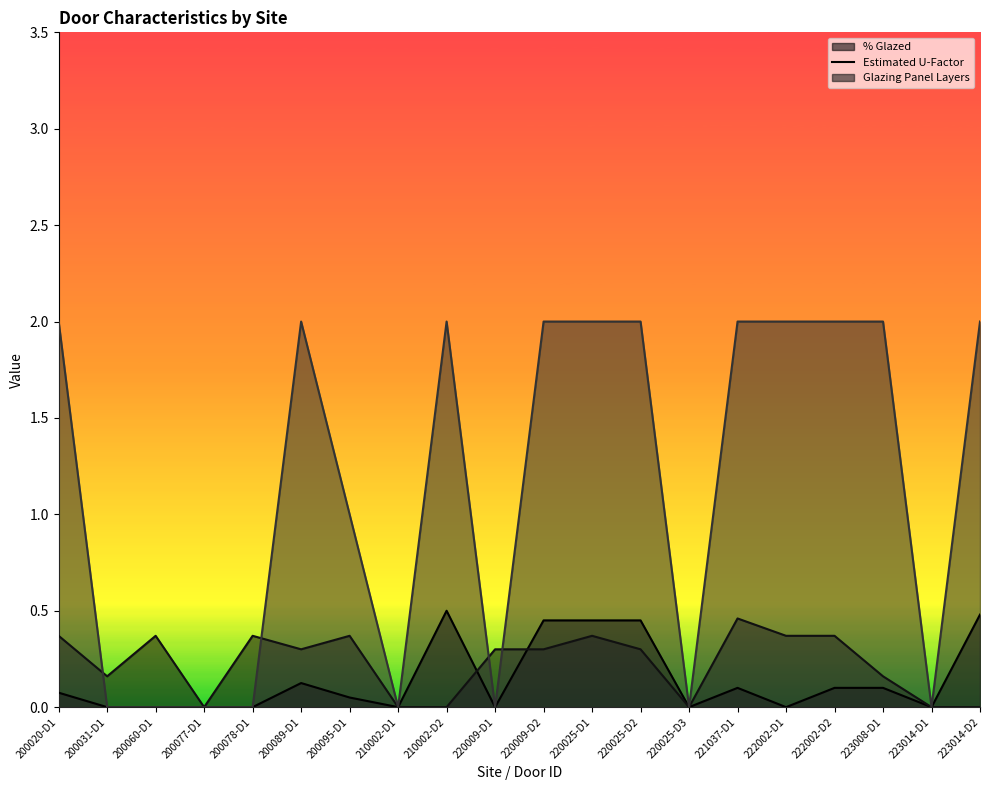

Which category has the lowest value in the doors.doorcharacteristics.percentagegla series?

200031-D1